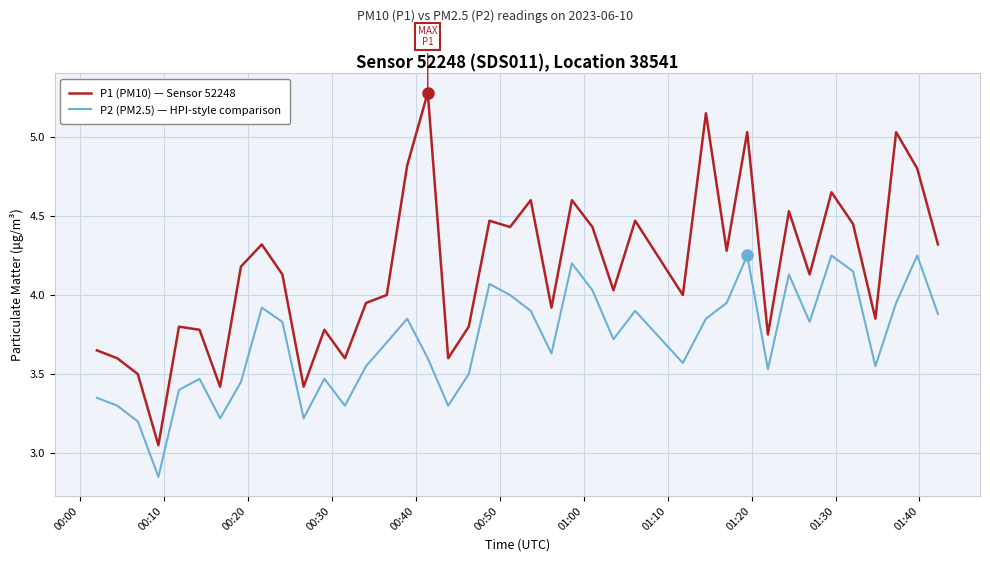

List the series in order of their overall mean, highest first.

P1 (PM10) — Sensor 52248, P2 (PM2.5) — HPI-style comparison